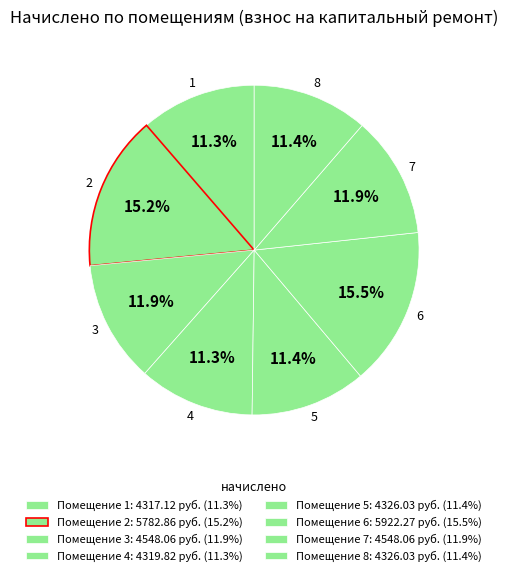

Count the number of slices in the pie.

8